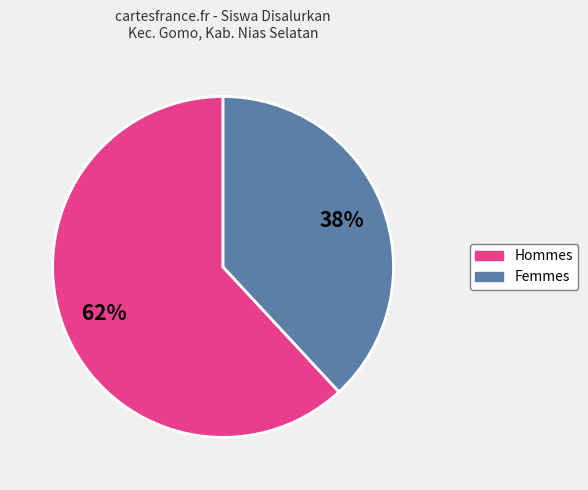

Does any single category account for the majority?

Yes